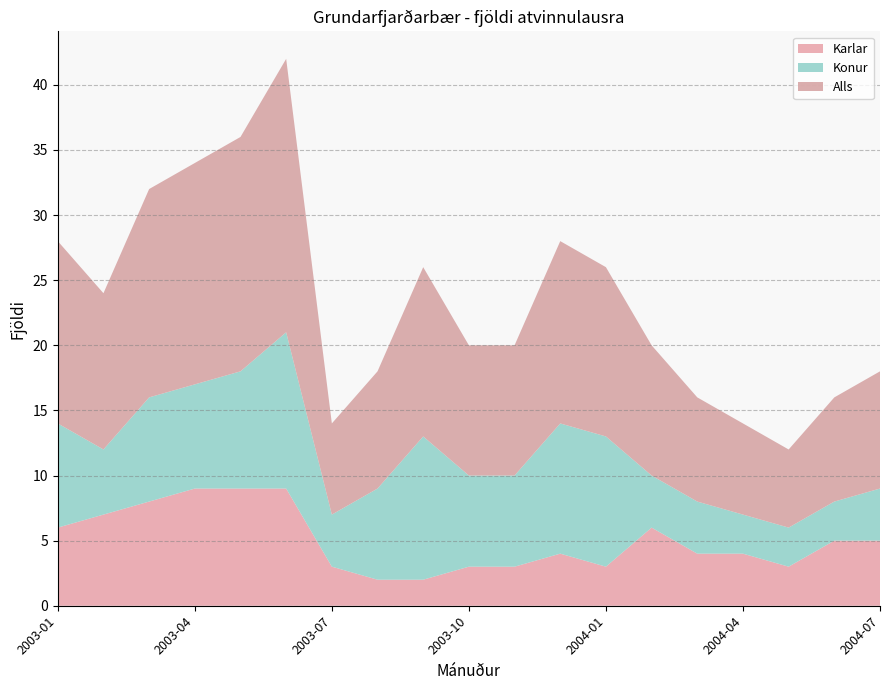

Reading left to right, list all the values displayed in this chart.

Karlar: 2003-01=6	2003-02=7	2003-03=8	2003-04=9	2003-05=9	2003-06=9	2003-07=3	2003-08=2	2003-09=2	2003-10=3	2003-11=3	2003-12=4	2004-01=3	2004-02=6	2004-03=4	2004-04=4	2004-05=3	2004-06=5	2004-07=5
Konur: 2003-01=8	2003-02=5	2003-03=8	2003-04=8	2003-05=9	2003-06=12	2003-07=4	2003-08=7	2003-09=11	2003-10=7	2003-11=7	2003-12=10	2004-01=10	2004-02=4	2004-03=4	2004-04=3	2004-05=3	2004-06=3	2004-07=4
Alls: 2003-01=14	2003-02=12	2003-03=16	2003-04=17	2003-05=18	2003-06=21	2003-07=7	2003-08=9	2003-09=13	2003-10=10	2003-11=10	2003-12=14	2004-01=13	2004-02=10	2004-03=8	2004-04=7	2004-05=6	2004-06=8	2004-07=9